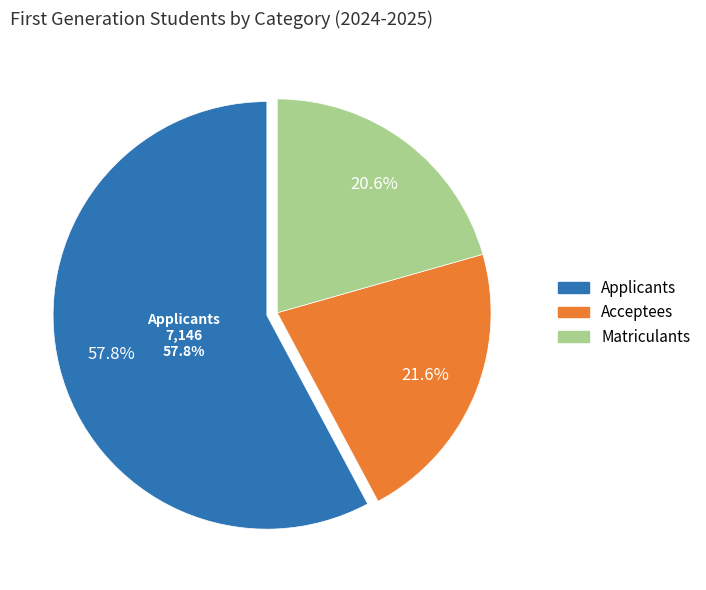

True or false: Acceptees accounts for 22% of the total.

True